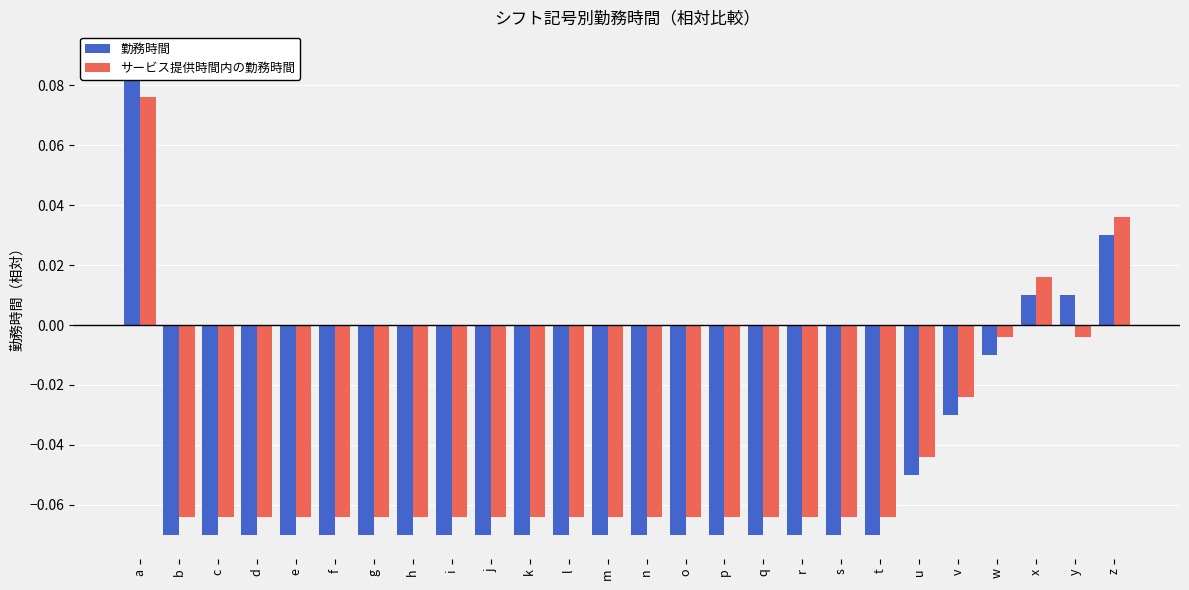

True or false: 勤務時間 has a value of -0.1 at l.

True